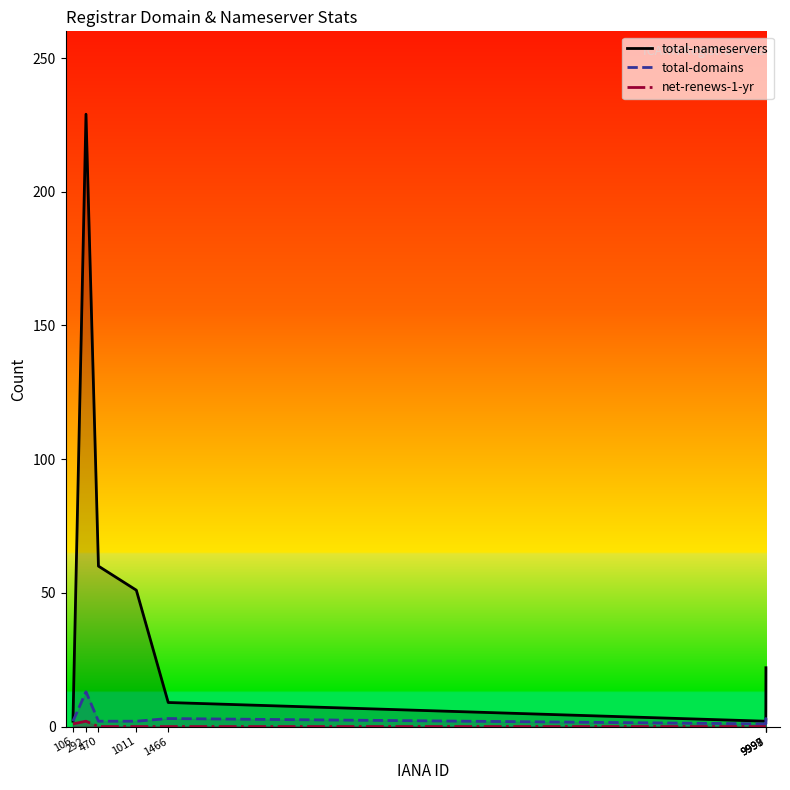

What is the average value of the total-nameservers series?

48